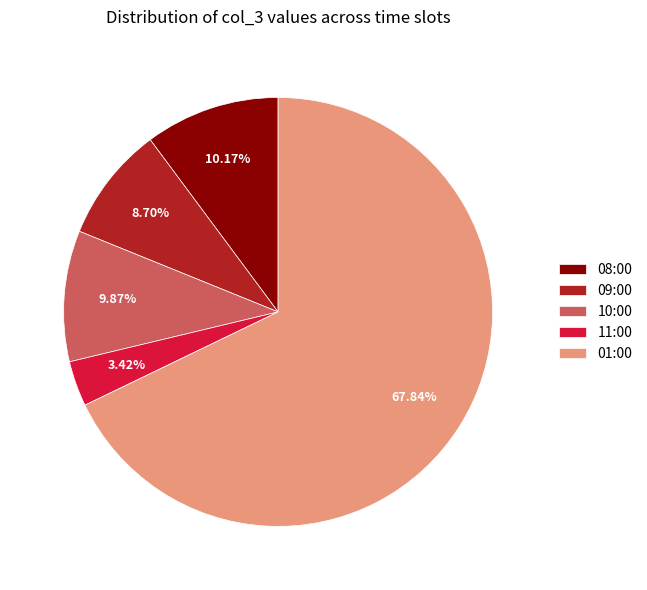

The 11:00 slice represents 3% of the pie. True or false?

True